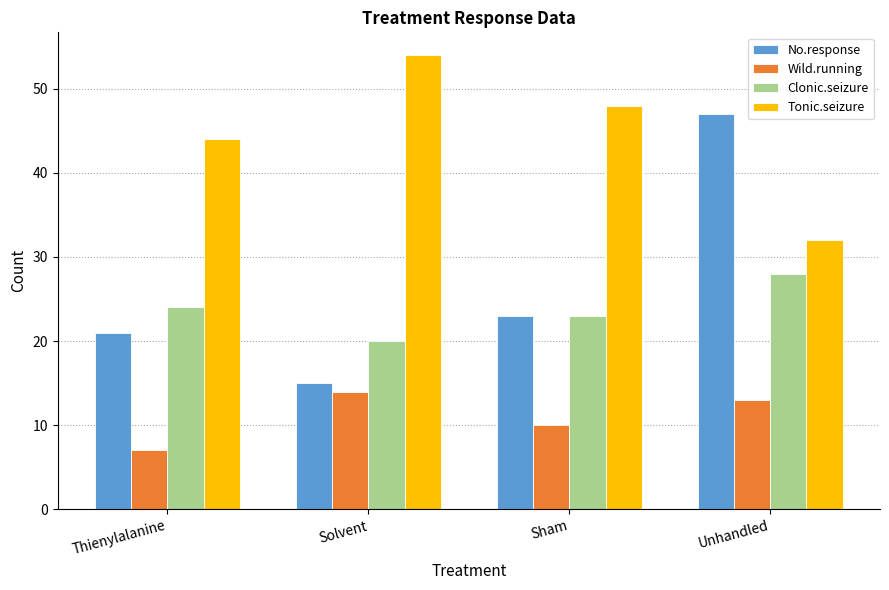

What is the average value of the Clonic.seizure series?

24